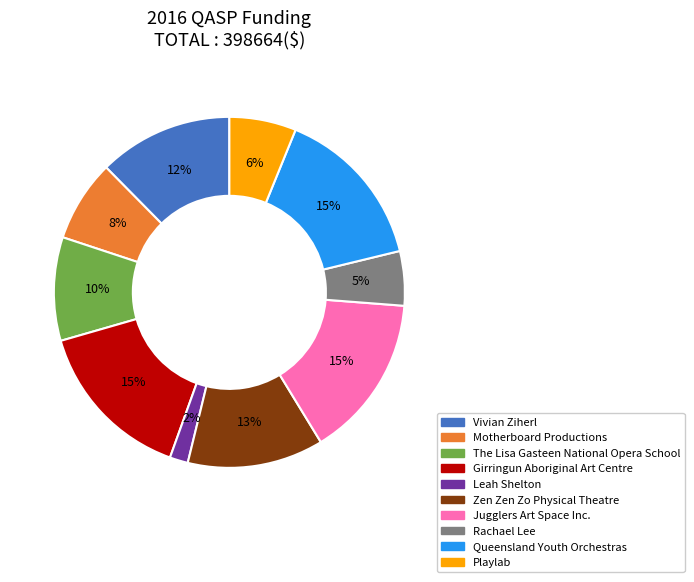

What is the ratio of the value at Queensland Youth Orchestras to the value at Zen Zen Zo Physical Theatre?

1.2